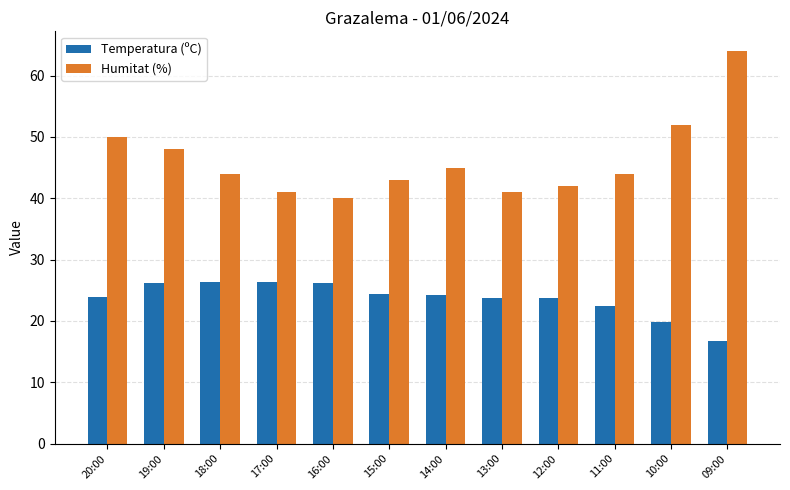

The Humitat (%) series shows 44.0 at 18:00. True or false?

True